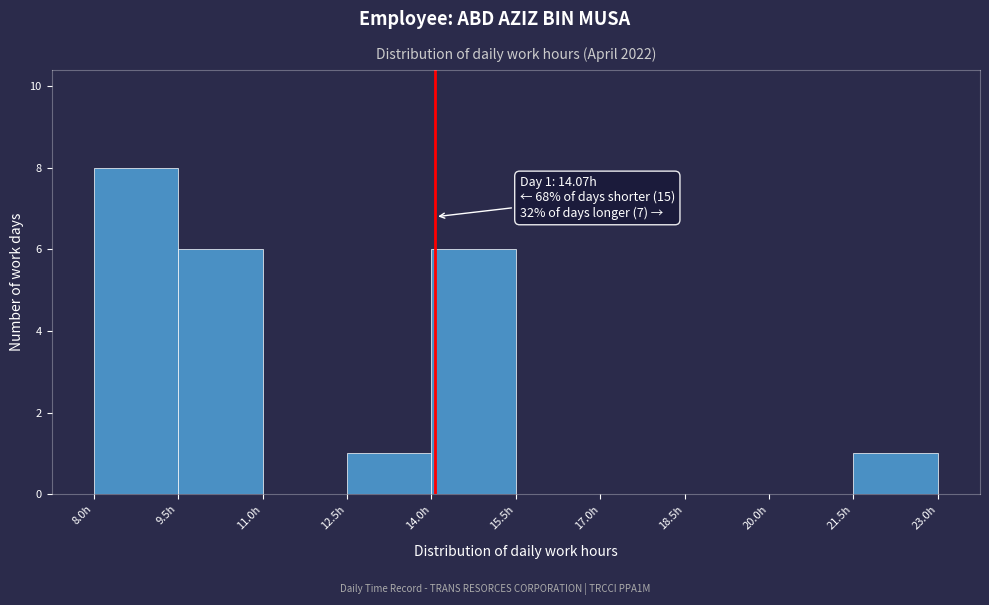

Over which range of the x-axis is the bar tallest?

8.0 to 9.5